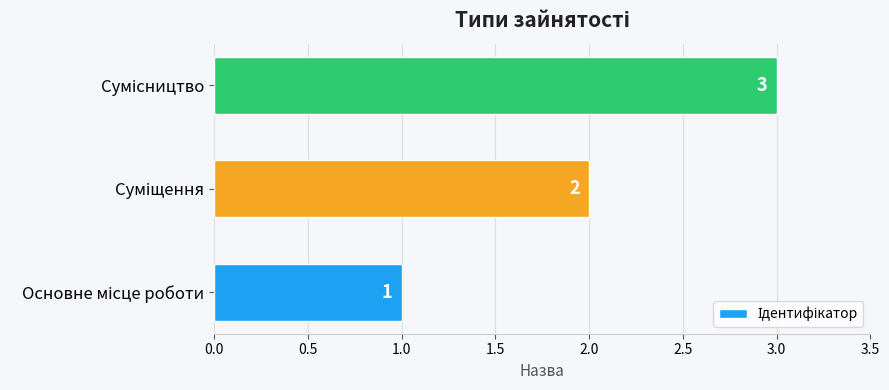

How many distinct data groups are displayed?

1